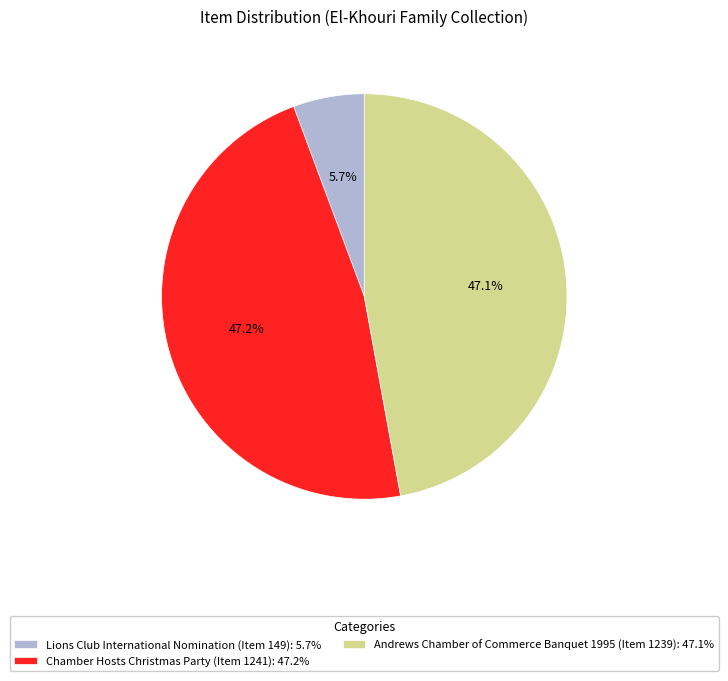

Between Lions Club International Nomination (Item 149) and Andrews Chamber of Commerce Banquet 1995 (Item 1239), which is larger?

Andrews Chamber of Commerce Banquet 1995 (Item 1239)